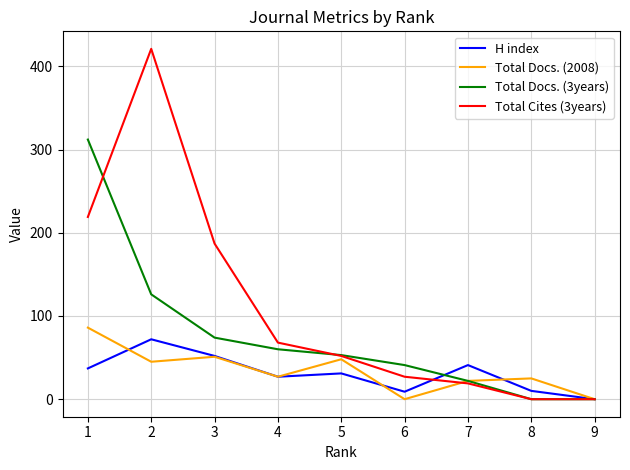

At which label does Total Docs. (3years) reach its peak?

1